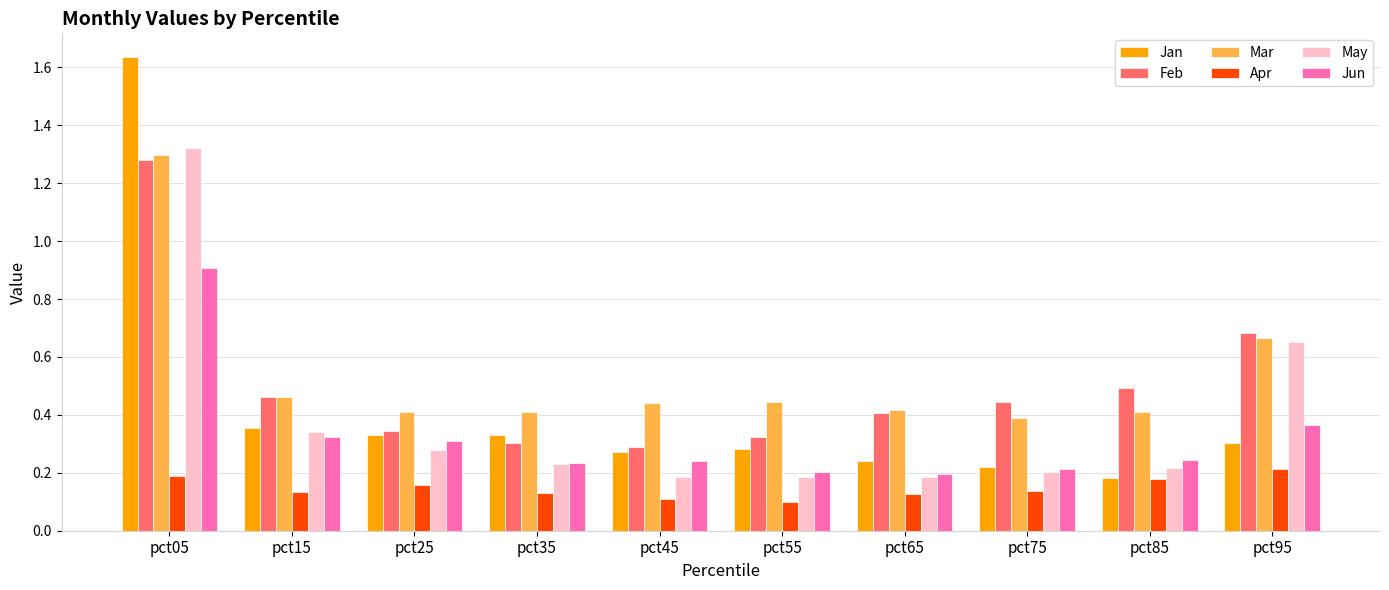

At how many categories does at least one series exceed 0?

10